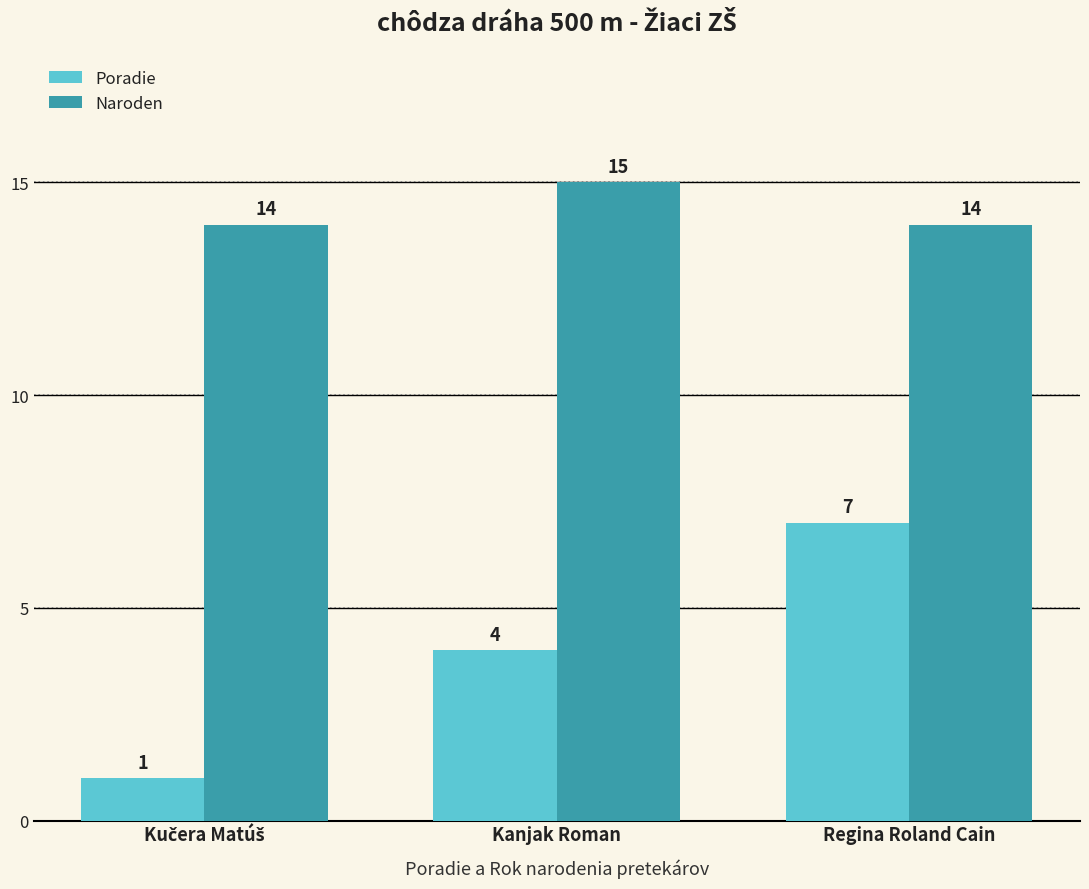

Reading left to right, extract all data points from this chart.

Poradie: 1	4	7
Naroden: 14	15	14